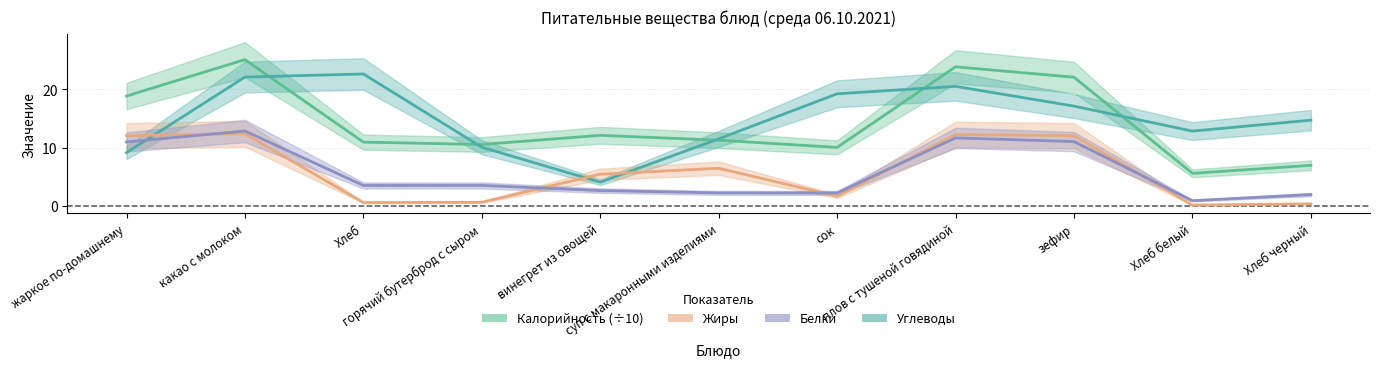

What is the approximate value of Белки at винегрет из овощей?

2.6